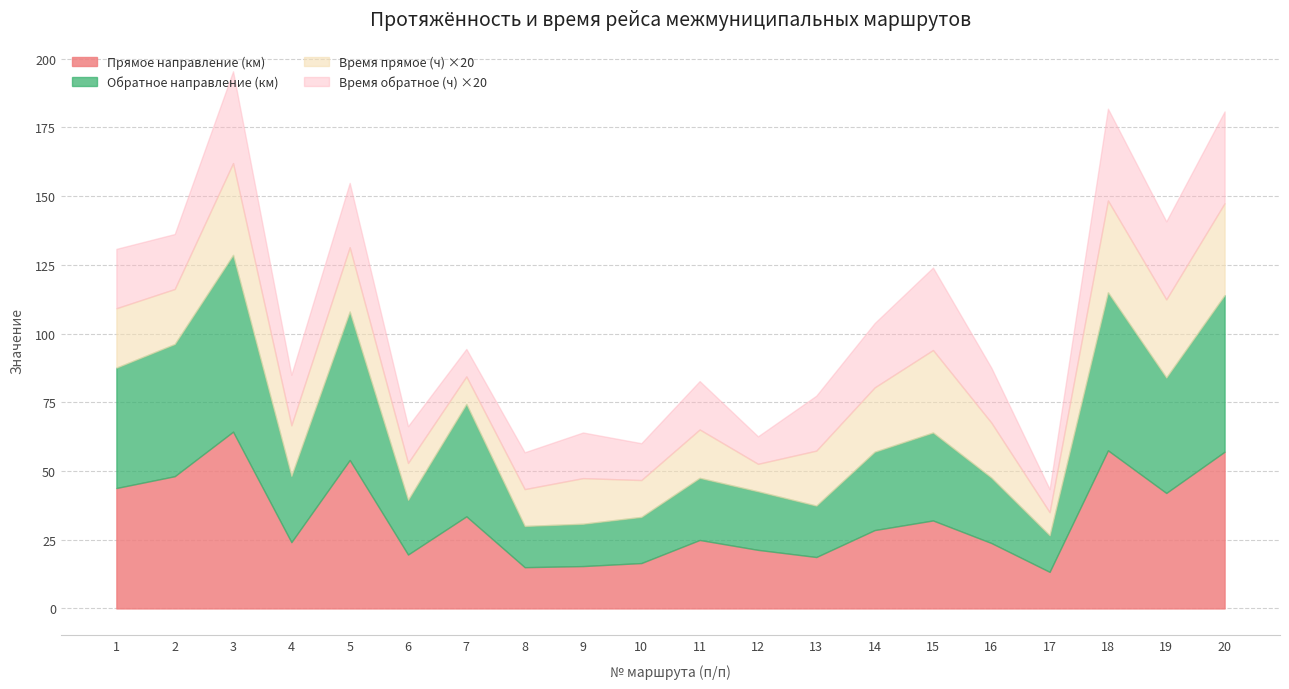

What is the greatest value displayed?

64.3